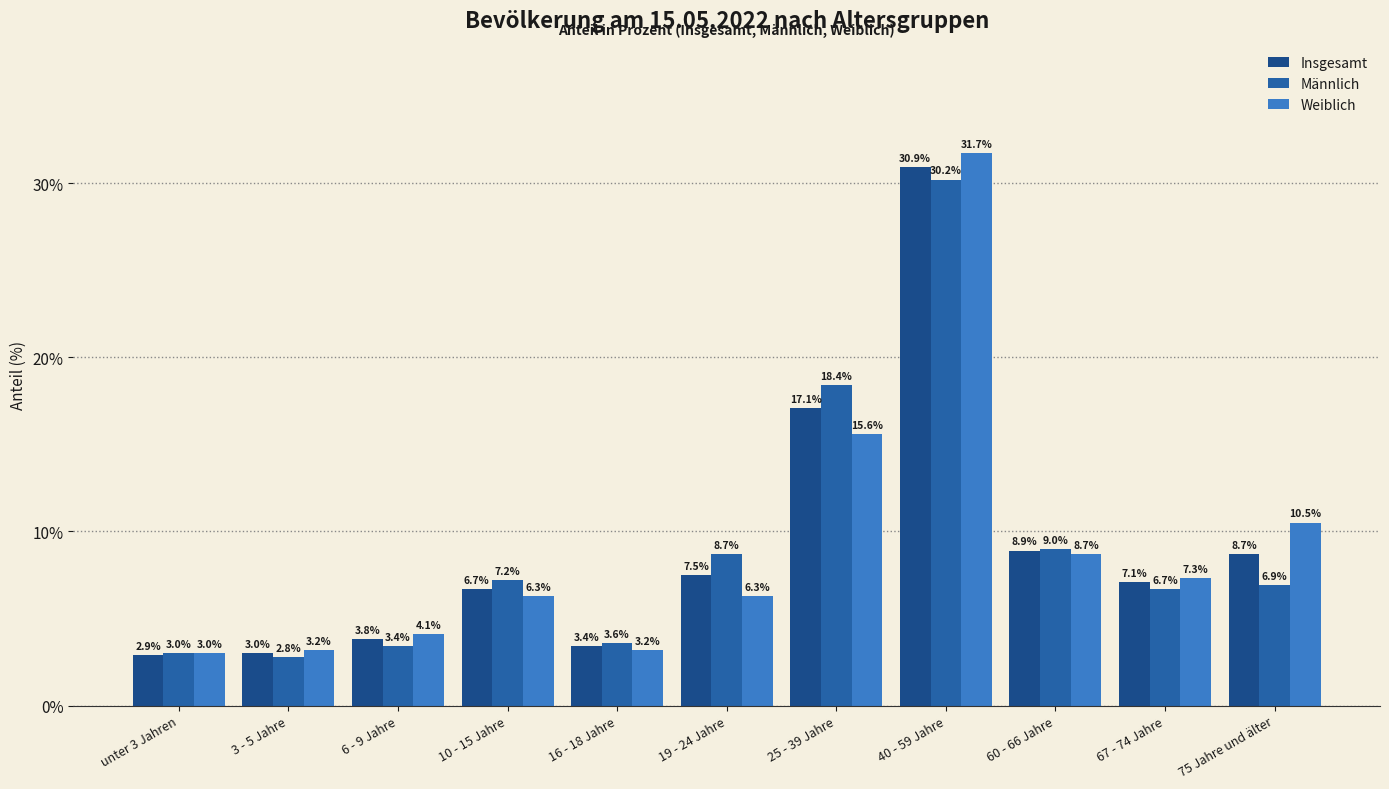

What is the label of the 7th bar from the right?

16 - 18 Jahre